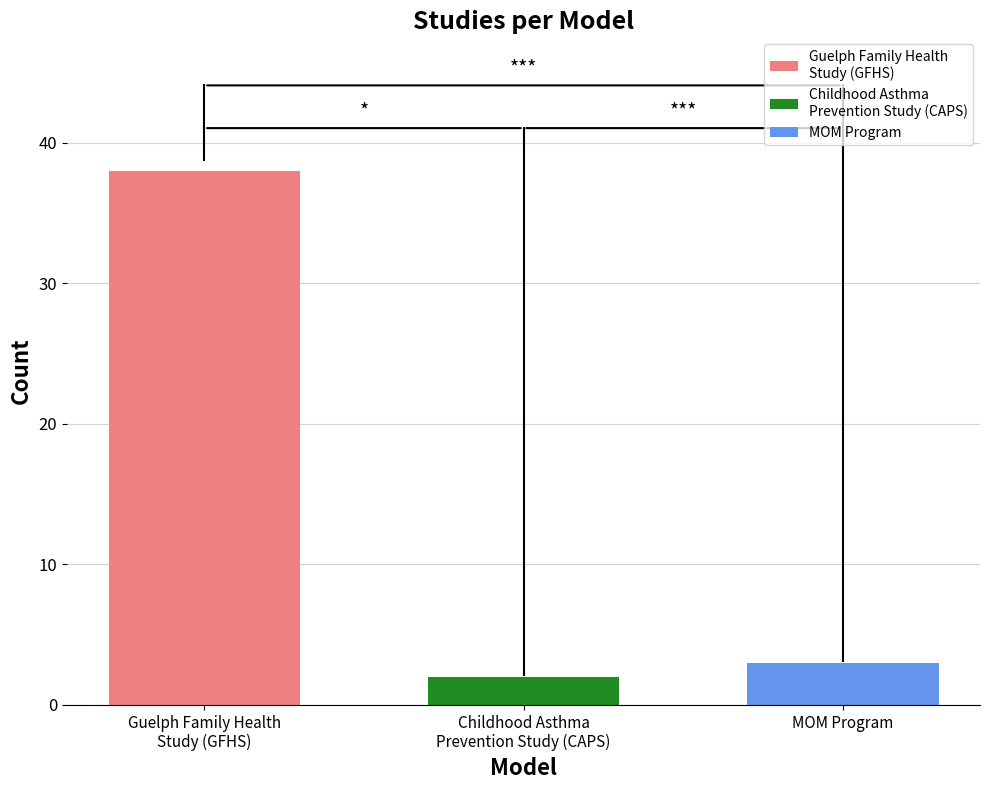

What is the maximum value shown in the chart?

38